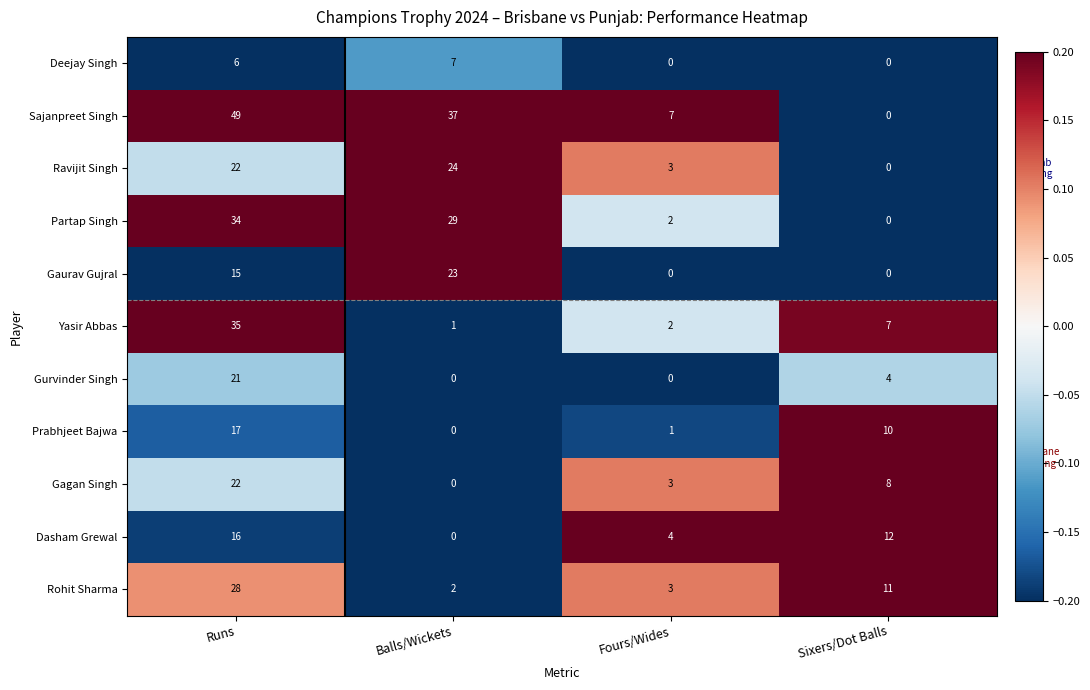

The Sajanpreet Singh series shows 49 at Runs. True or false?

True